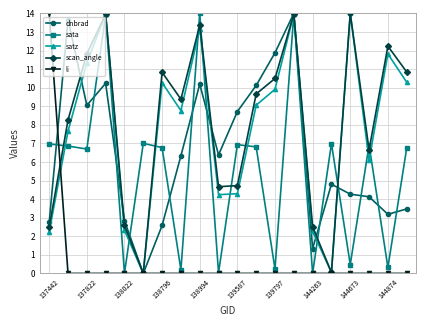

In scan_angle, how many points are higher than both neighbors (excluding endpoints)?

6